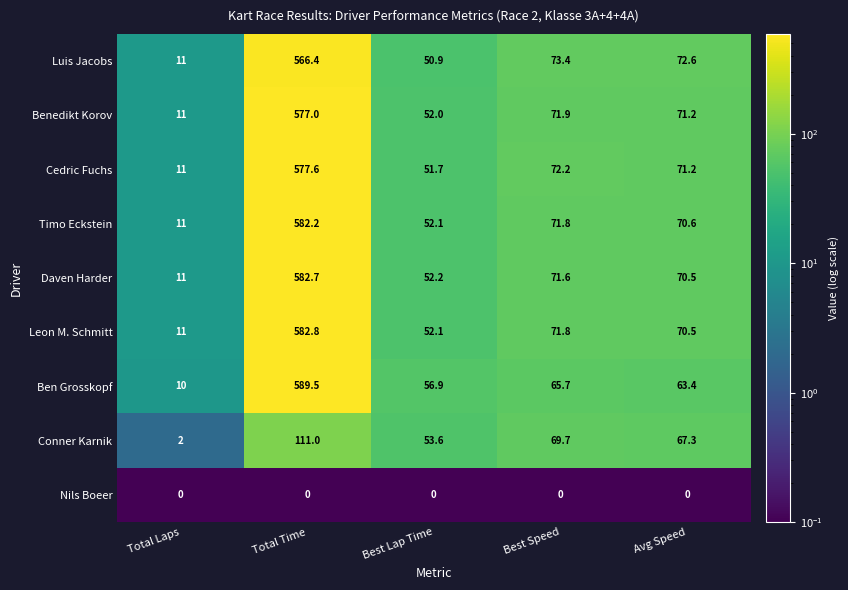

Which series changed the most between Total Time and Best Speed?

Ben Grosskopf